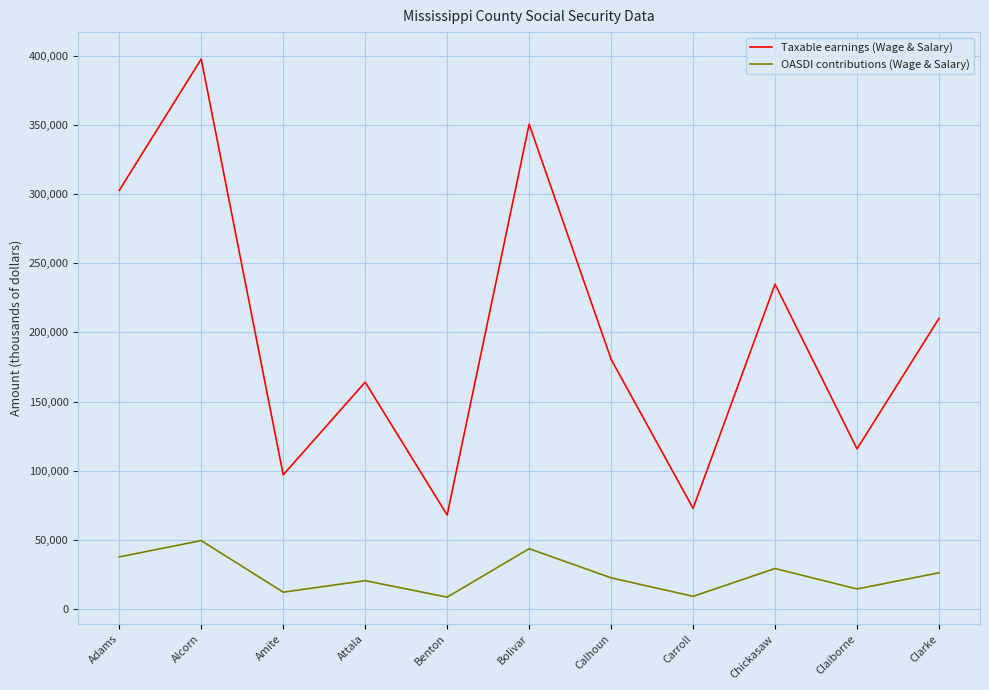

Which label corresponds to the largest value in the chart?

Alcorn